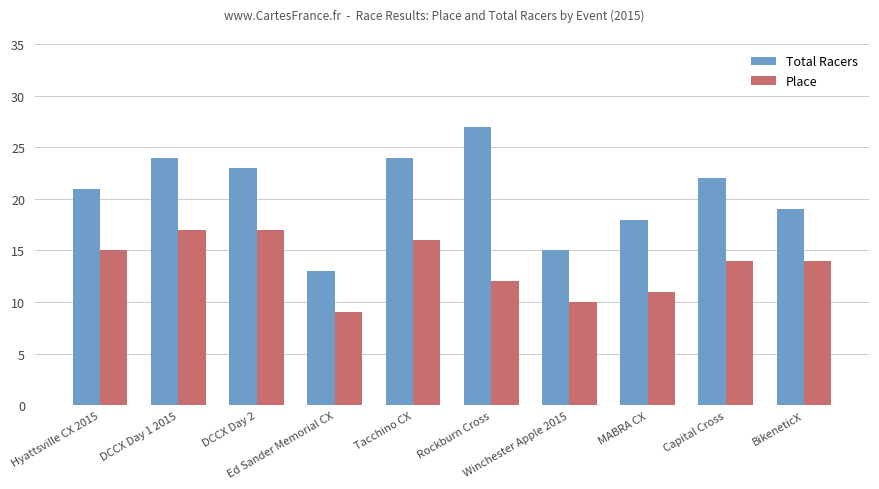

List the series in order of their peak value, highest first.

Total Racers, Place